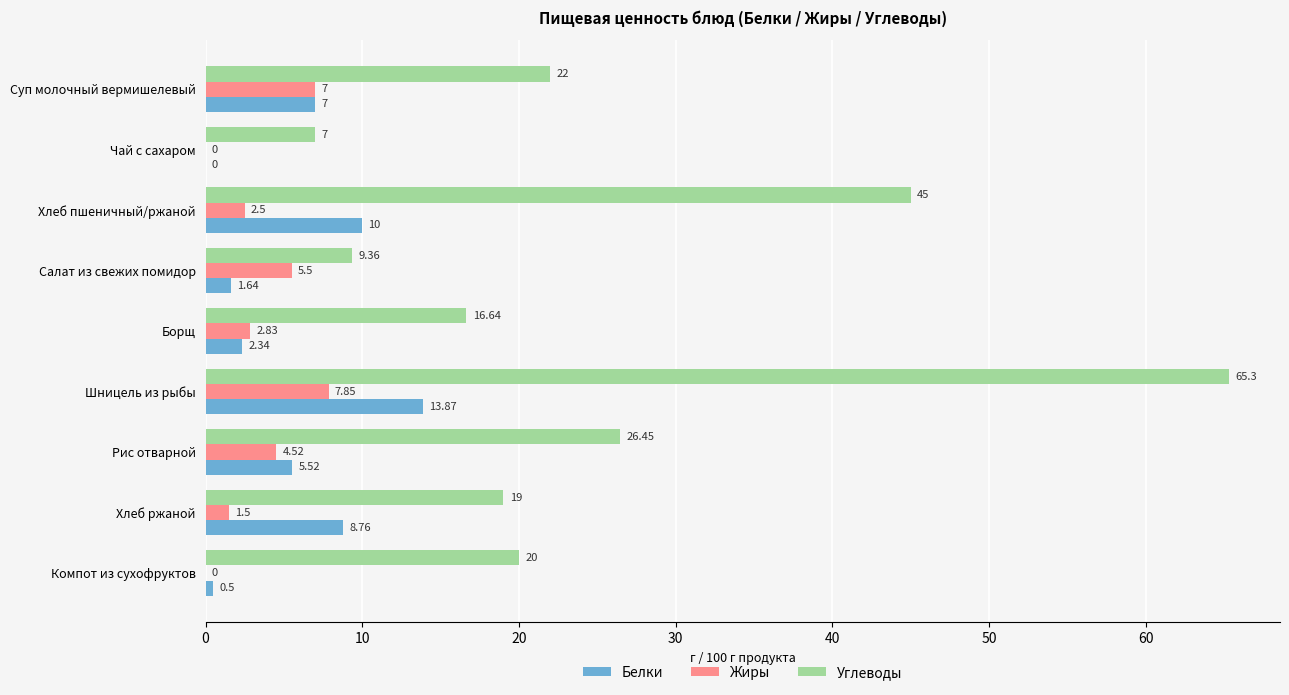

How many data points does each series have?

9